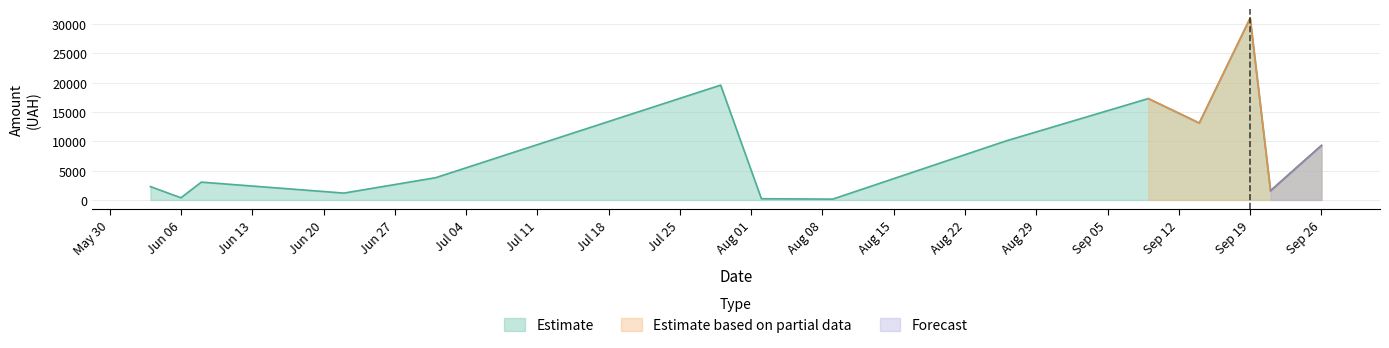

What is the maximum value for Estimate?

30993.8